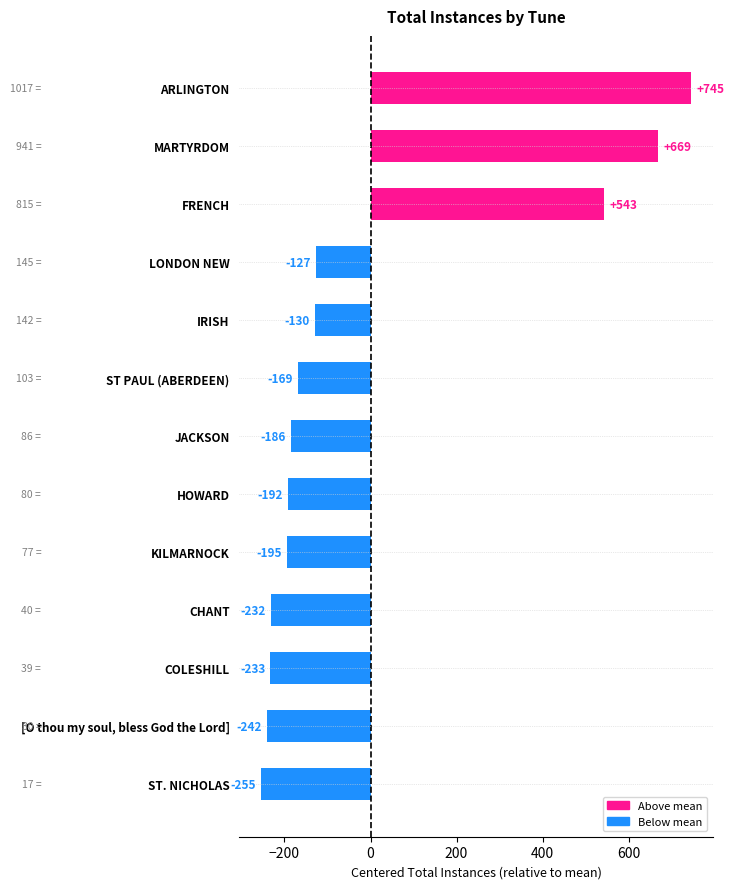

Rank the categories by value from lowest to highest.

ST. NICHOLAS, [O thou my soul, bless God the Lord], COLESHILL, CHANT, KILMARNOCK, HOWARD, JACKSON, ST PAUL (ABERDEEN), IRISH, LONDON NEW, FRENCH, MARTYRDOM, ARLINGTON